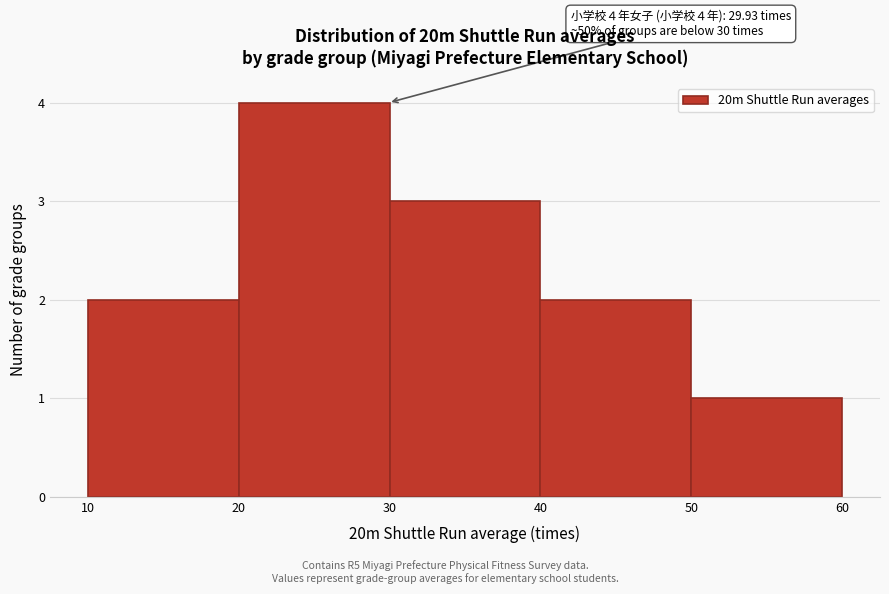

Which range on the x-axis has the tallest bar?

20 to 30